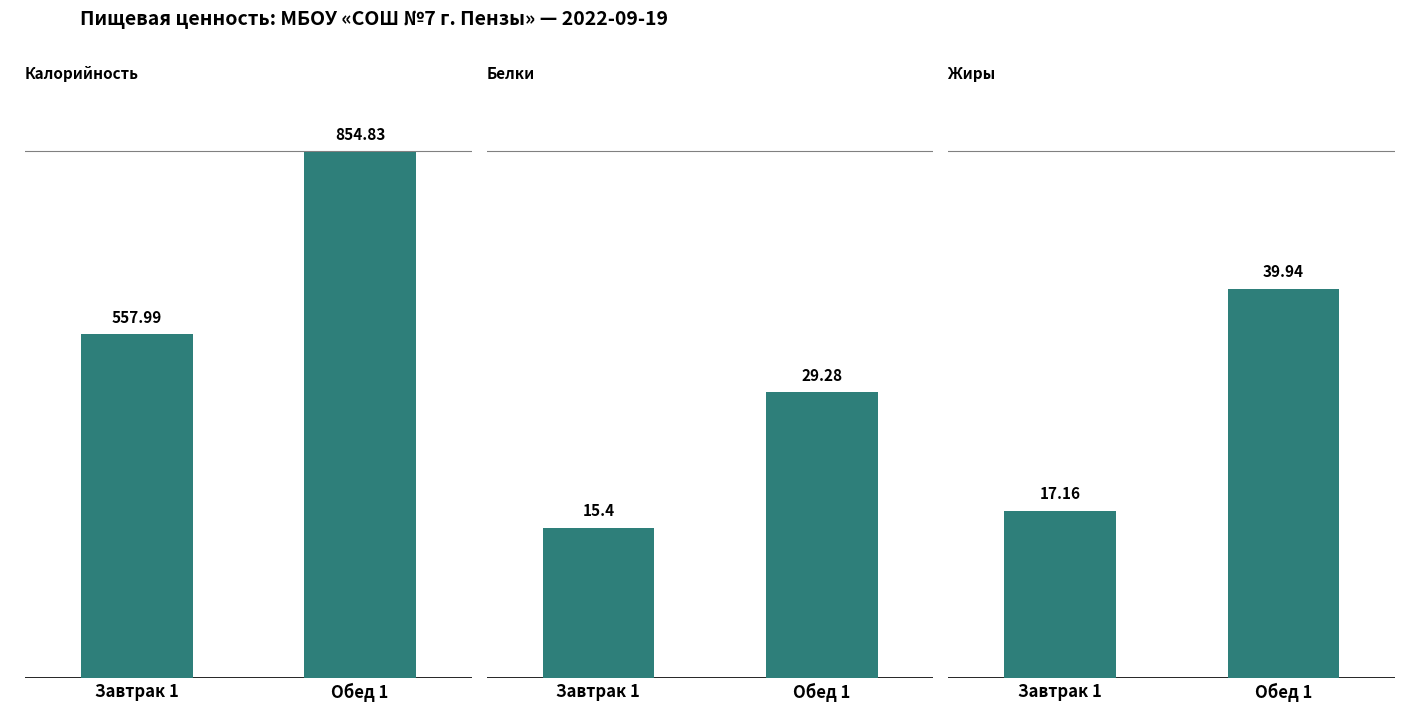

Which series has the largest total across all categories?

Калорийность